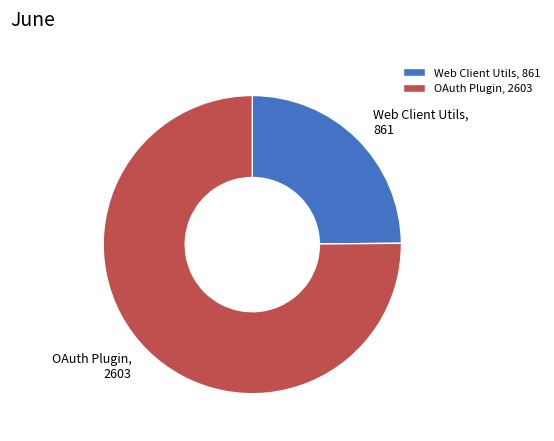

Do Web Client Utils and OAuth Plugin together represent more than half of the pie?

Yes